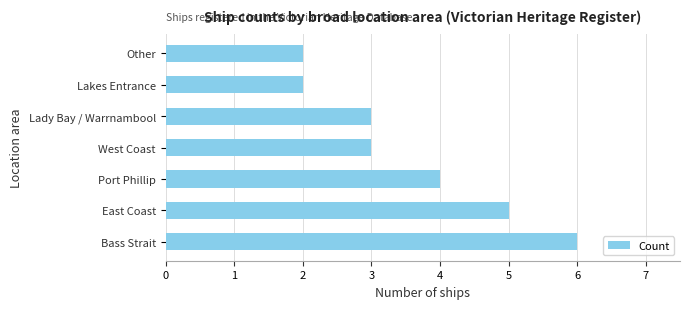

Which has a higher value, West Coast or Bass Strait?

Bass Strait